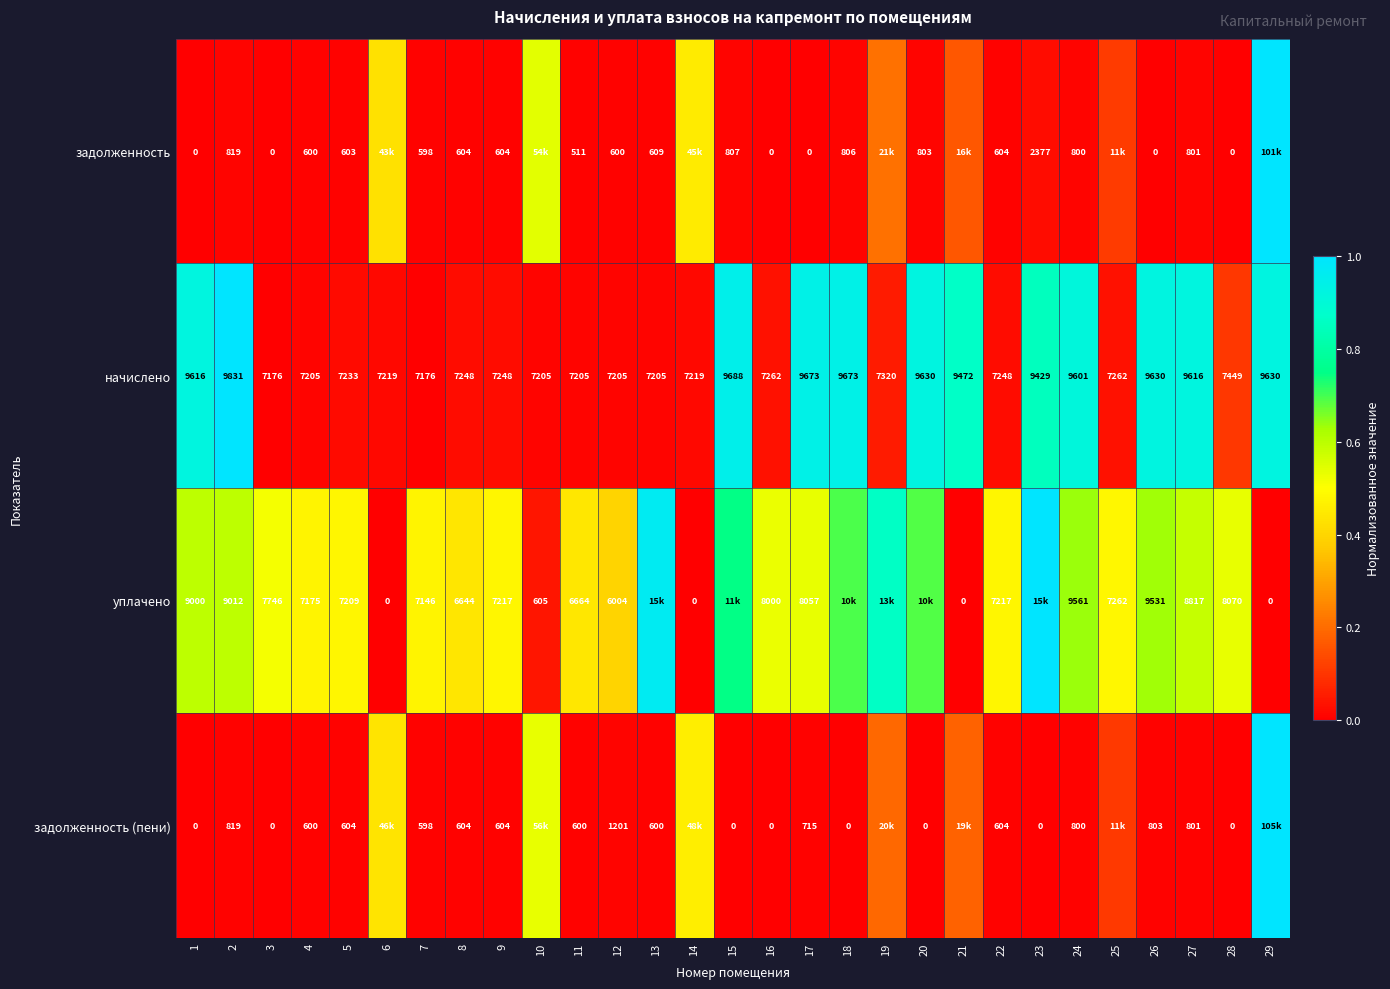

What is the spread (max minus min) of values at 13?

1.0